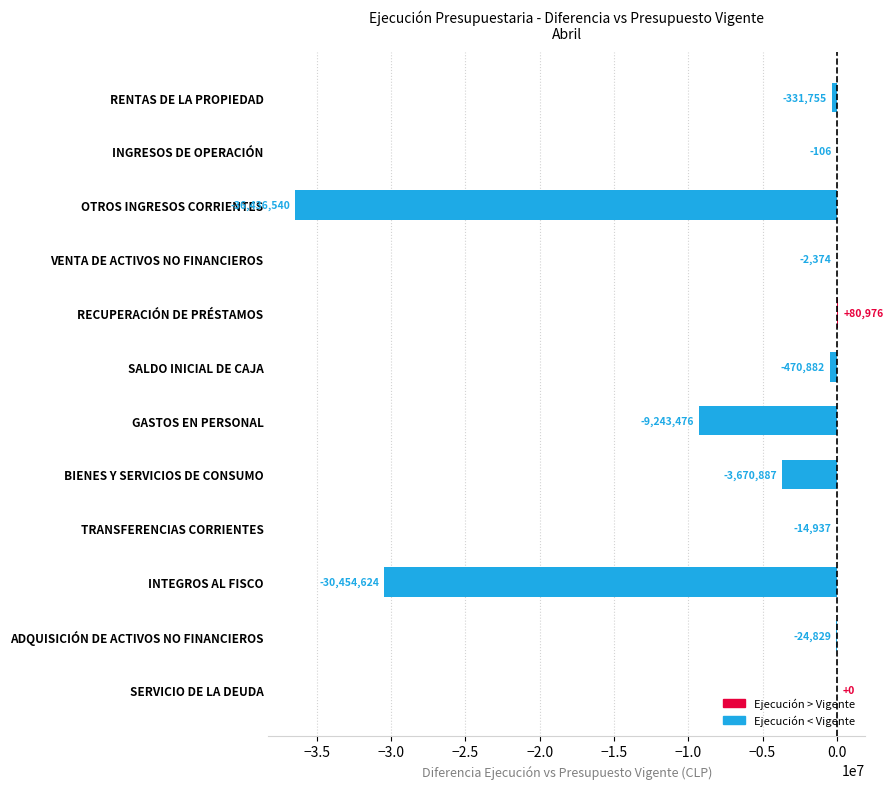

Between INTEGROS AL FISCO and GASTOS EN PERSONAL, which is larger?

GASTOS EN PERSONAL